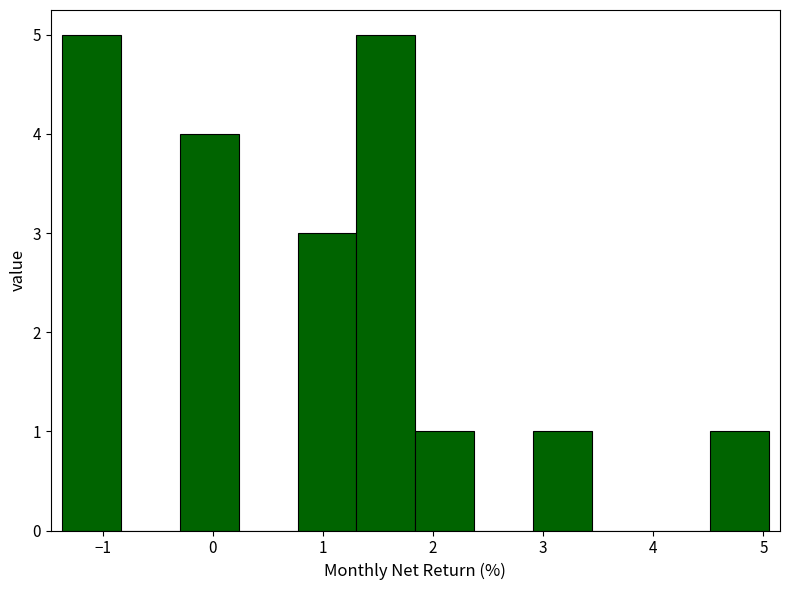

Reading left to right, transcribe this chart: for each bar, give the range it covers on the x-axis and its height. Neither the bar edges nor the heights are printed on the chart, so give them approximately, as read against the axes.

-1.4 to -0.8: 5
-0.8 to -0.3: 0
-0.3 to 0.2: 4
0.2 to 0.8: 0
0.8 to 1.3: 3
1.3 to 1.8: 5
1.8 to 2.4: 1
2.4 to 2.9: 0
2.9 to 3.4: 1
3.4 to 4.0: 0
4.0 to 4.5: 0
4.5 to 5.1: 1